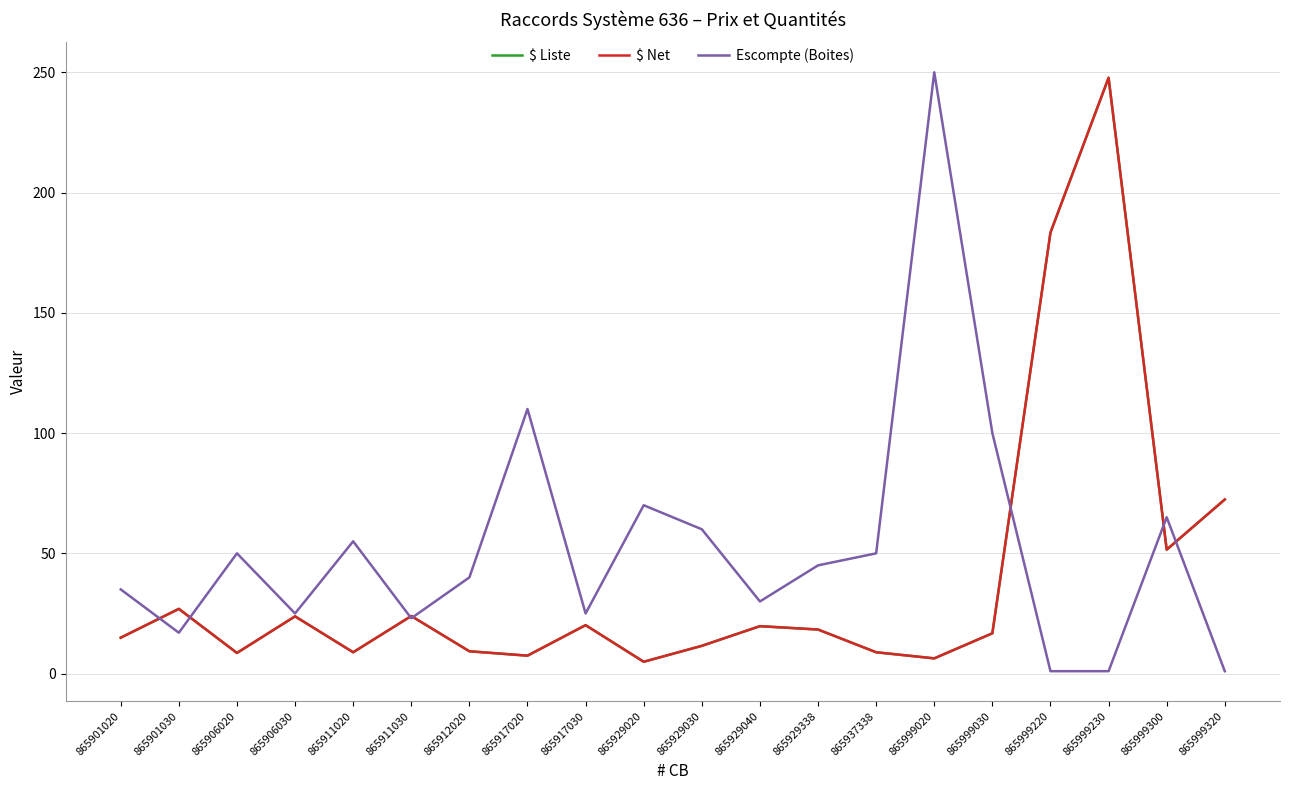

What is the difference between the $ Net values at 865912020 and 865999020?

2.9